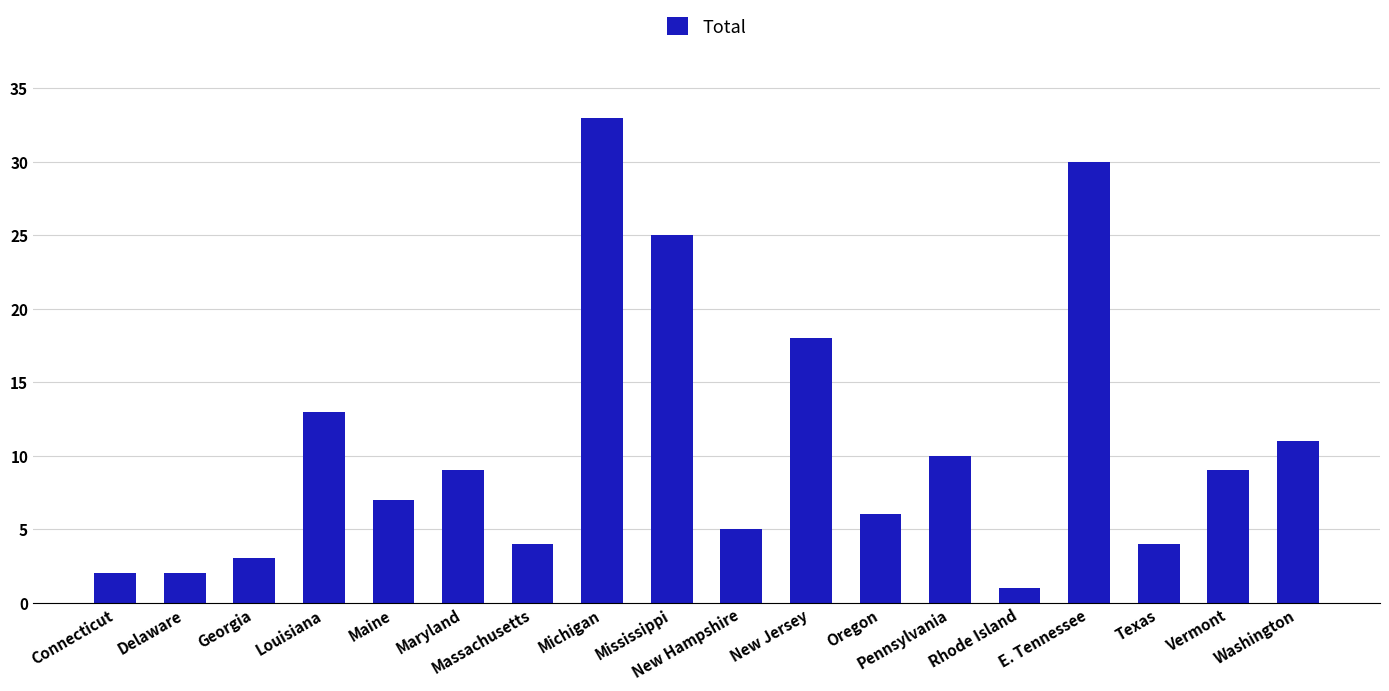

Between Mississippi and Georgia, which is larger?

Mississippi